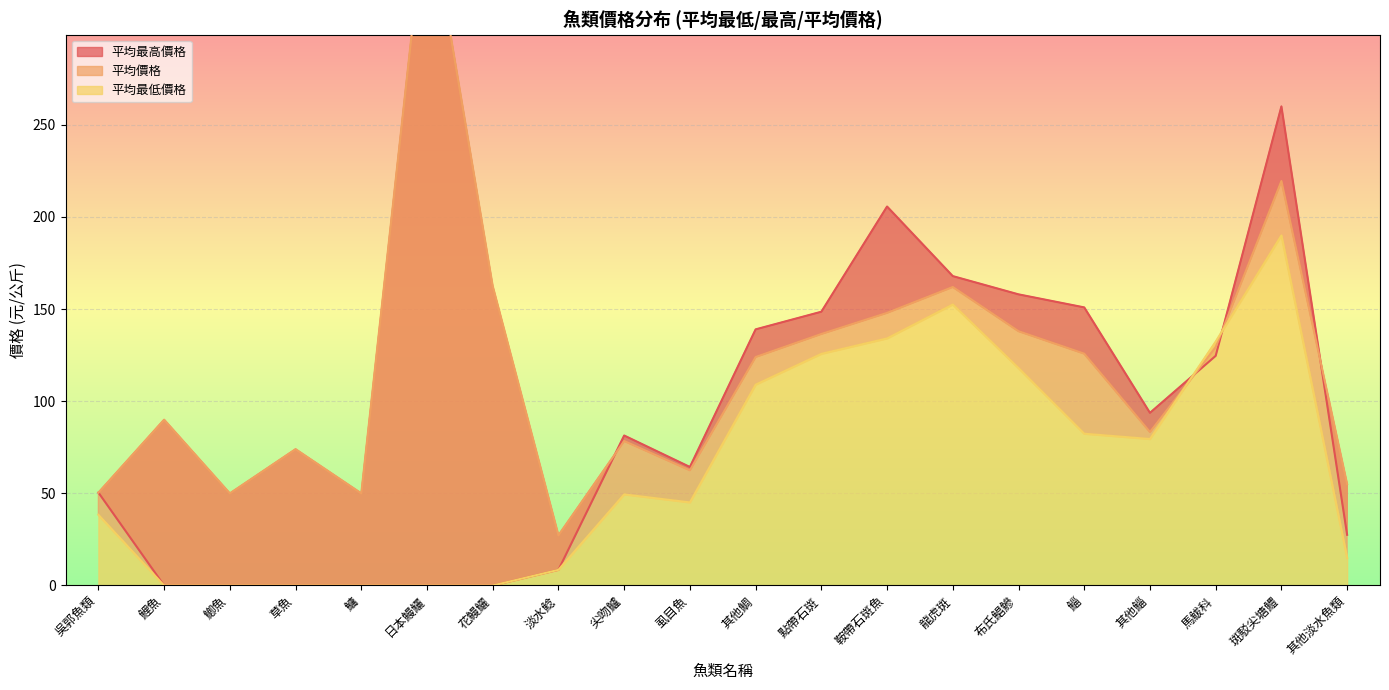

What is the average value of the 平均價格 series?

117.1